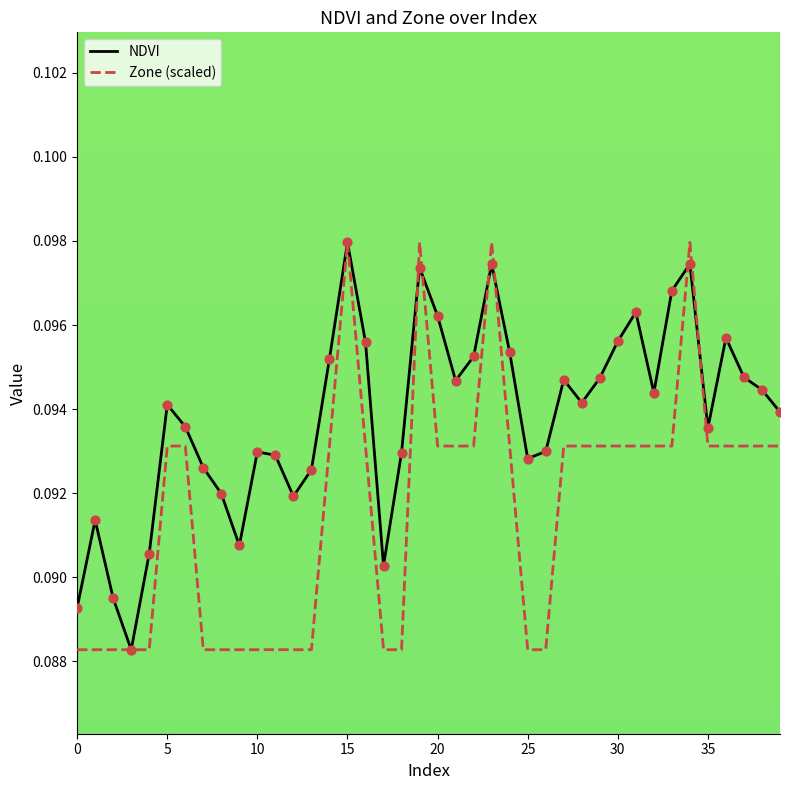

Rank the series by their average value, from lowest to highest.

Zone (scaled), NDVI